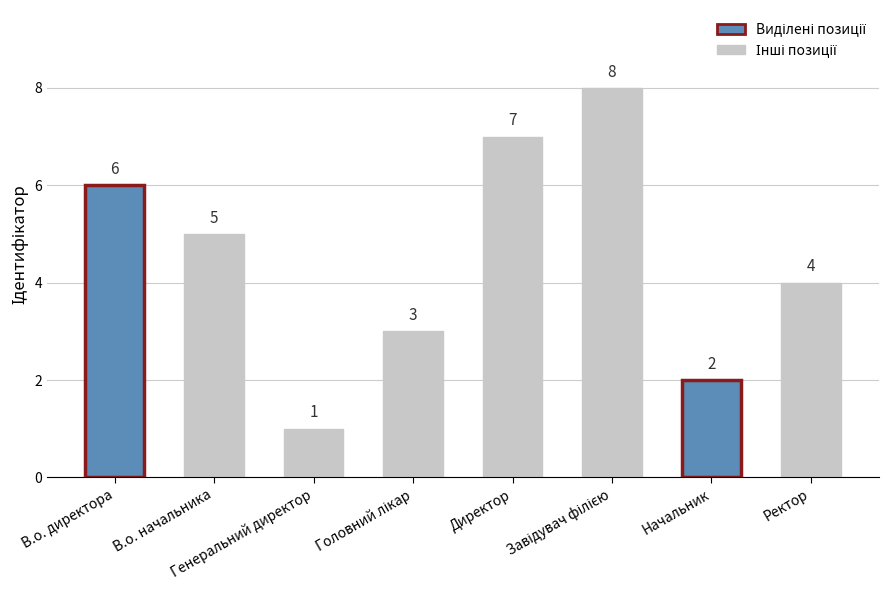

Count the number of categories in the chart.

8